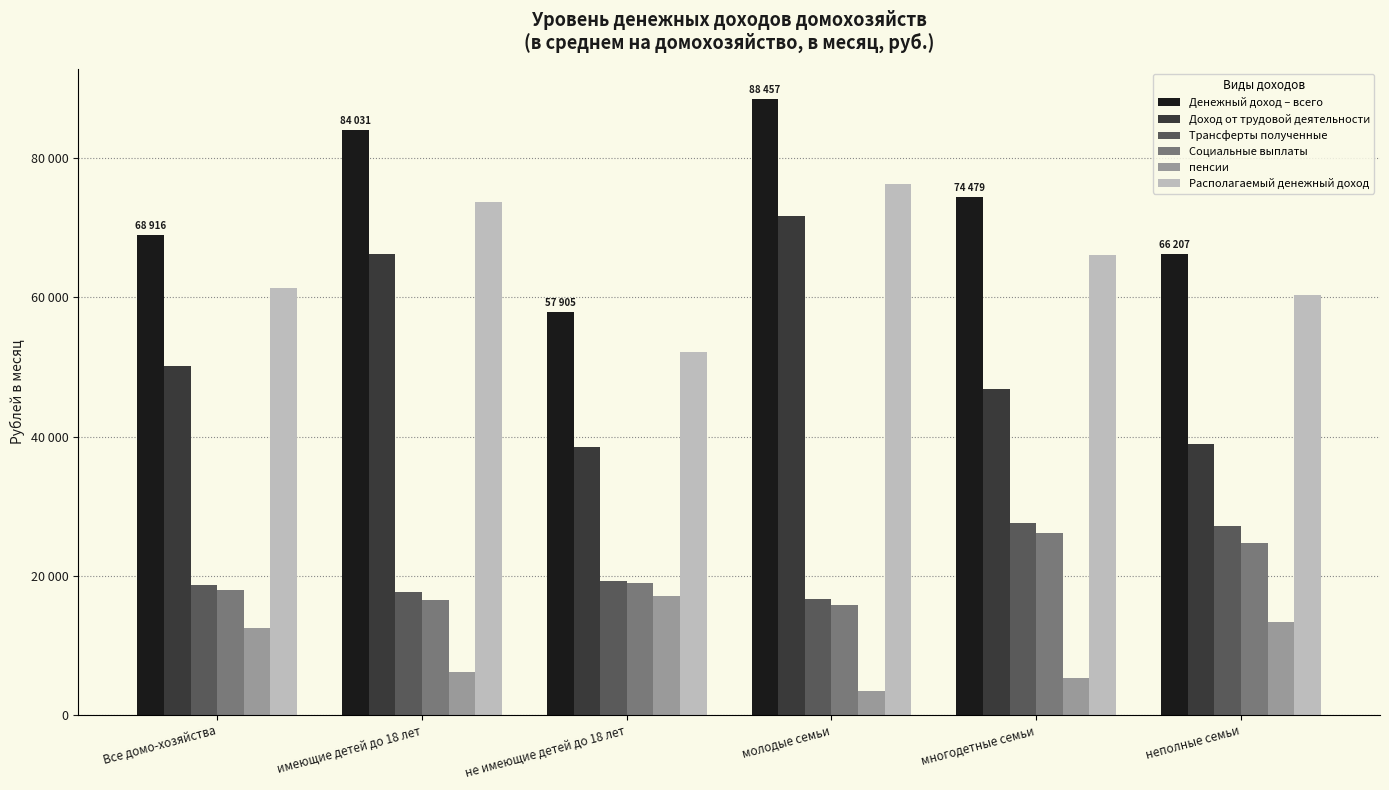

What is the average value of the Доход от трудовой деятельности series?

52067.9